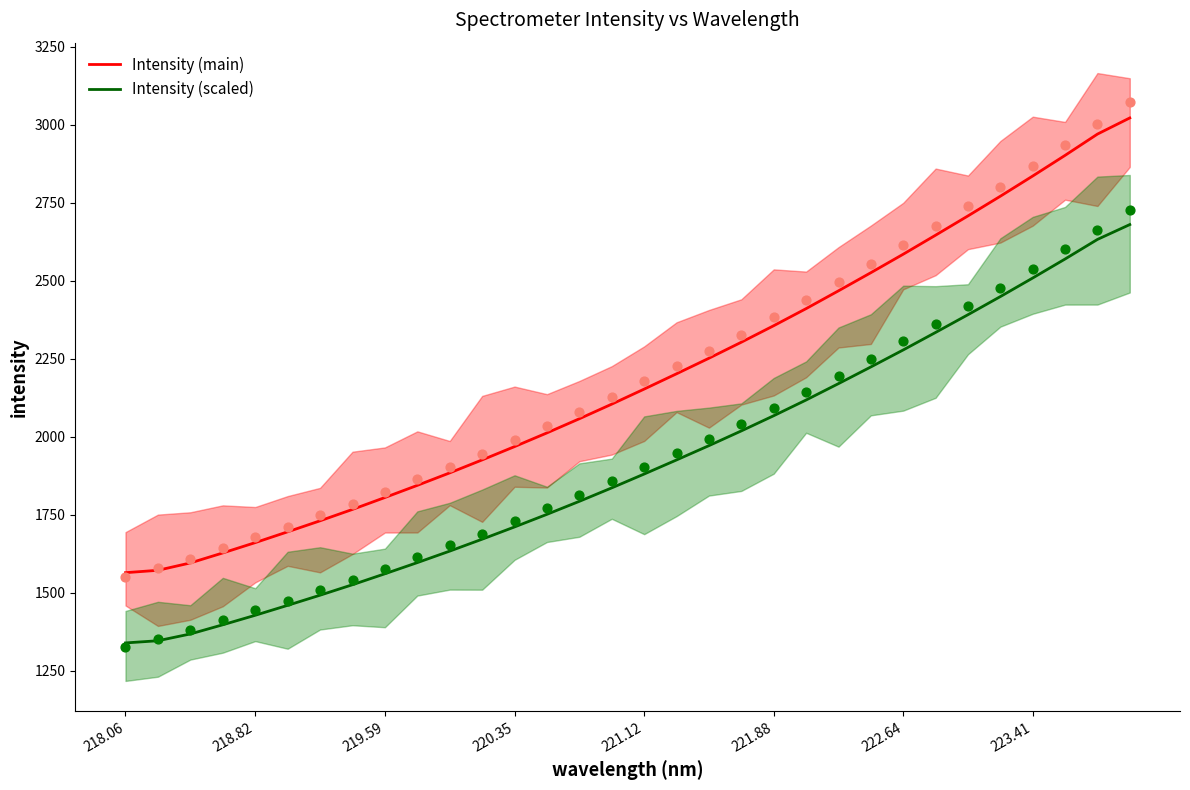

Which series has the largest Y range (max minus min)?

Intensity (main)